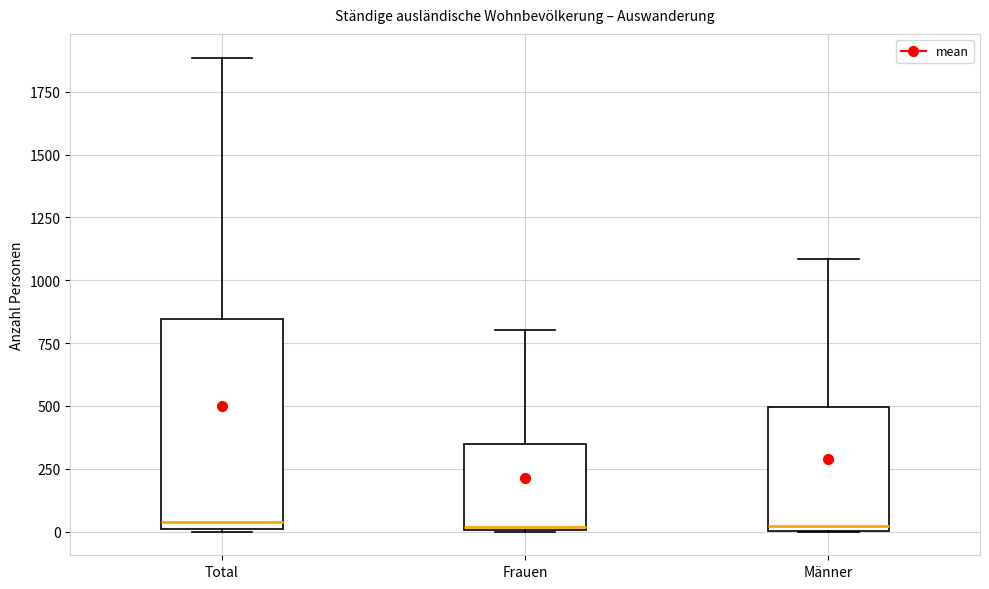

Where is the upper edge of the box for Frauen on the y-axis? The values are not printed on the chart, so give them approximately, as read against the axis.

350